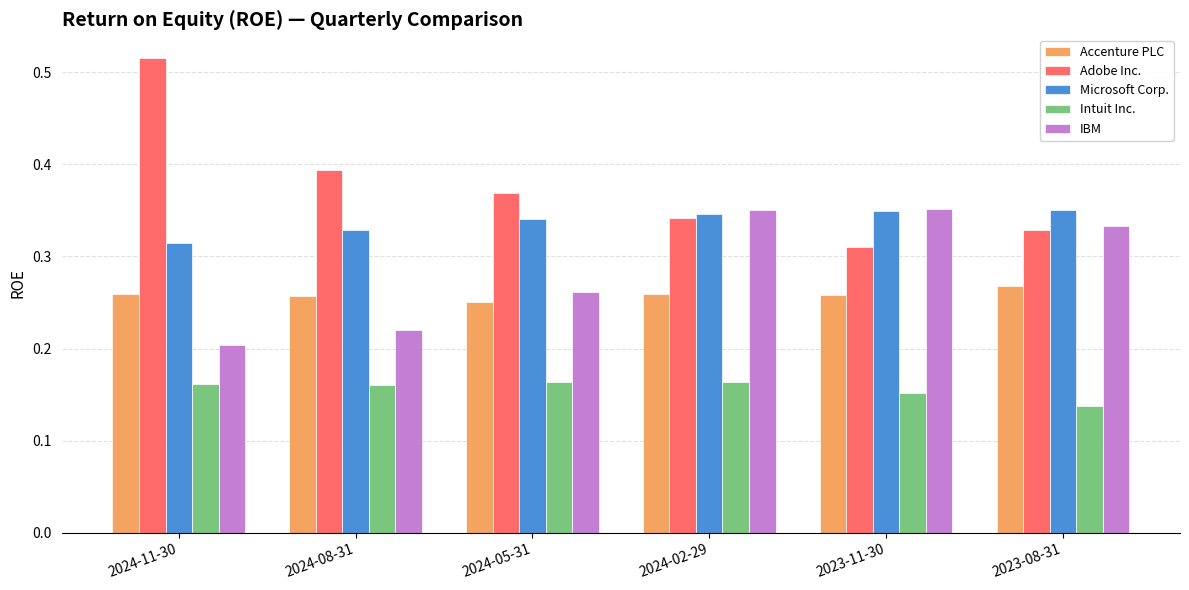

What are all the series names shown in the legend?

Accenture PLC, Adobe Inc., Microsoft Corp., Intuit Inc., IBM